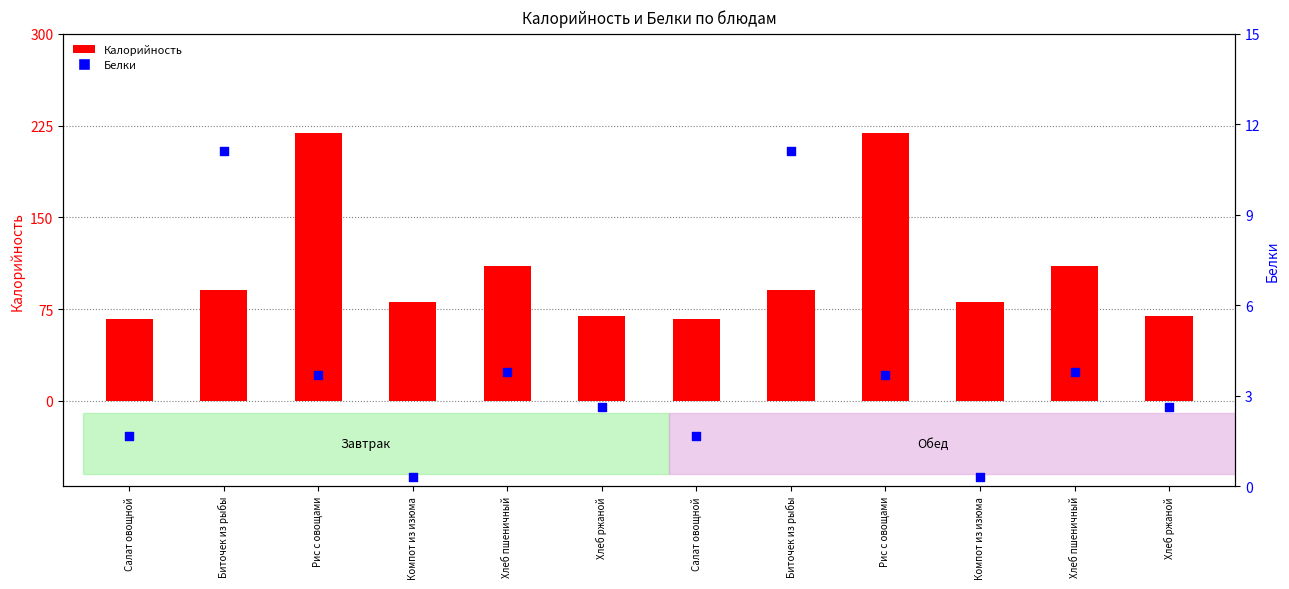

What is the total value across all series at Рис с овощами?

222.7